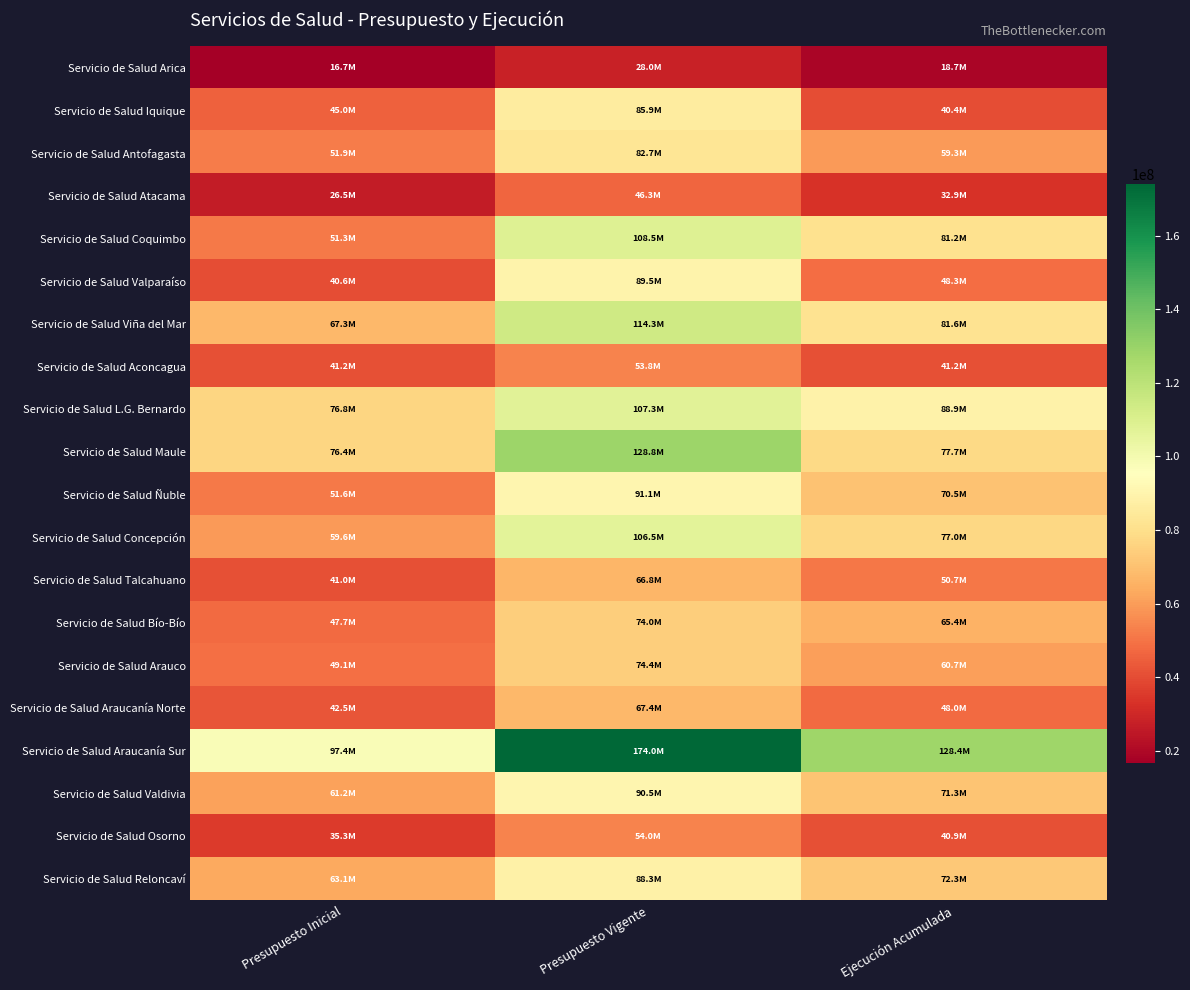

Reading left to right, what are all the values shown in this chart?

Servicio de Salud Arica: Presupuesto Inicial=16730465	Presupuesto Vigente=27959693	Ejecución Acumulada=18726009
Servicio de Salud Iquique: Presupuesto Inicial=45012087	Presupuesto Vigente=85901491	Ejecución Acumulada=40410580
Servicio de Salud Antofagasta: Presupuesto Inicial=51852519	Presupuesto Vigente=82686429	Ejecución Acumulada=59341332
Servicio de Salud Atacama: Presupuesto Inicial=26533165	Presupuesto Vigente=46292786	Ejecución Acumulada=32915354
Servicio de Salud Coquimbo: Presupuesto Inicial=51290307	Presupuesto Vigente=108509894	Ejecución Acumulada=81170761
Servicio de Salud Valparaíso: Presupuesto Inicial=40560985	Presupuesto Vigente=89548950	Ejecución Acumulada=48300221
Servicio de Salud Viña del Mar: Presupuesto Inicial=67273953	Presupuesto Vigente=114343039	Ejecución Acumulada=81556568
Servicio de Salud Aconcagua: Presupuesto Inicial=41238214	Presupuesto Vigente=53801251	Ejecución Acumulada=41162199
Servicio de Salud L.G. Bernardo: Presupuesto Inicial=76825436	Presupuesto Vigente=107282564	Ejecución Acumulada=88874698
Servicio de Salud Maule: Presupuesto Inicial=76363347	Presupuesto Vigente=128828947	Ejecución Acumulada=77653454
Servicio de Salud Ñuble: Presupuesto Inicial=51646115	Presupuesto Vigente=91061744	Ejecución Acumulada=70520358
Servicio de Salud Concepción: Presupuesto Inicial=59649916	Presupuesto Vigente=106460054	Ejecución Acumulada=76956802
Servicio de Salud Talcahuano: Presupuesto Inicial=41045725	Presupuesto Vigente=66808019	Ejecución Acumulada=50650456
Servicio de Salud Bío-Bío: Presupuesto Inicial=47688254	Presupuesto Vigente=74030179	Ejecución Acumulada=65412574
Servicio de Salud Arauco: Presupuesto Inicial=49138749	Presupuesto Vigente=74387972	Ejecución Acumulada=60718560
Servicio de Salud Araucanía Norte: Presupuesto Inicial=42450458	Presupuesto Vigente=67381792	Ejecución Acumulada=48042583
Servicio de Salud Araucanía Sur: Presupuesto Inicial=97382680	Presupuesto Vigente=174010451	Ejecución Acumulada=128366009
Servicio de Salud Valdivia: Presupuesto Inicial=61238380	Presupuesto Vigente=90512147	Ejecución Acumulada=71256891
Servicio de Salud Osorno: Presupuesto Inicial=35280531	Presupuesto Vigente=53954654	Ejecución Acumulada=40900219
Servicio de Salud Reloncaví: Presupuesto Inicial=63069493	Presupuesto Vigente=88261329	Ejecución Acumulada=72324524